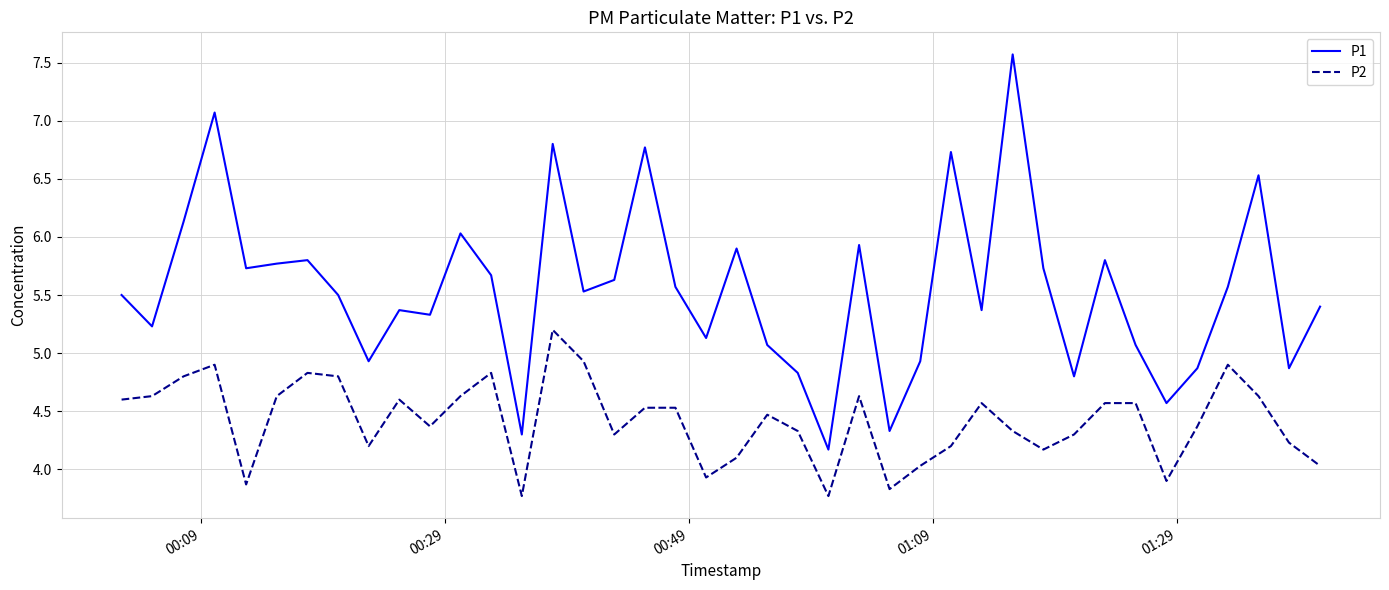

Rank the series by their average value, from highest to lowest.

P1, P2